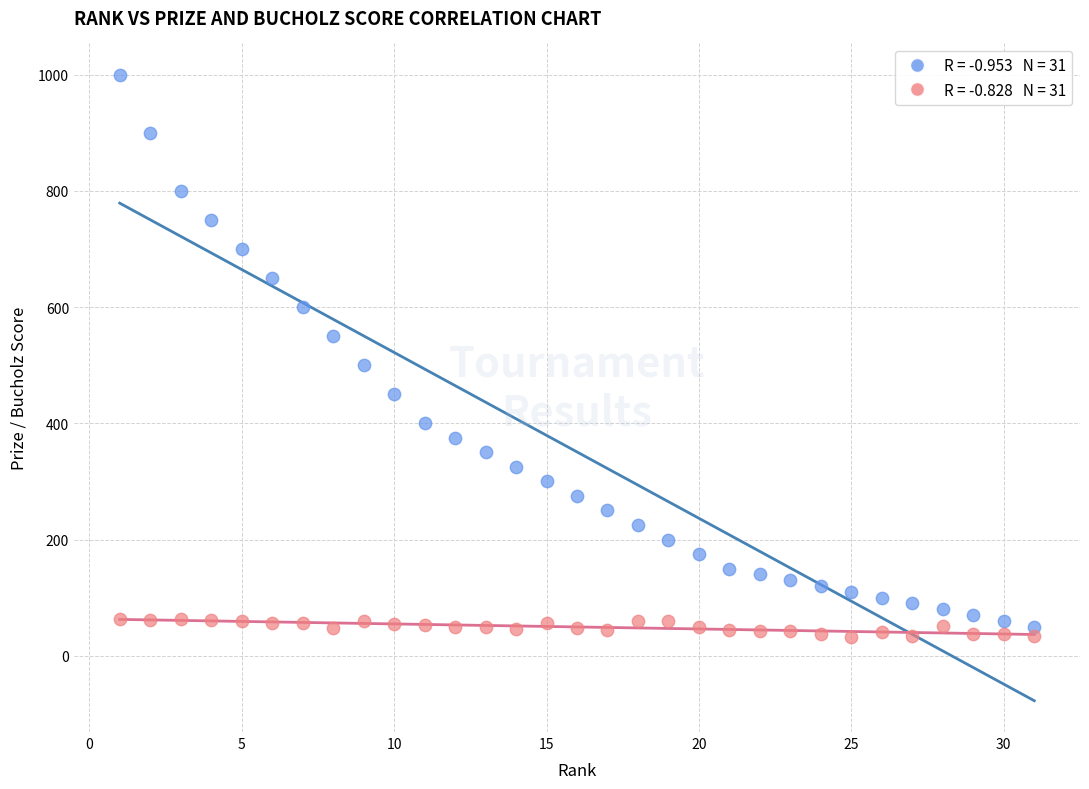

Across all series, what Y value is closest to 516?

500